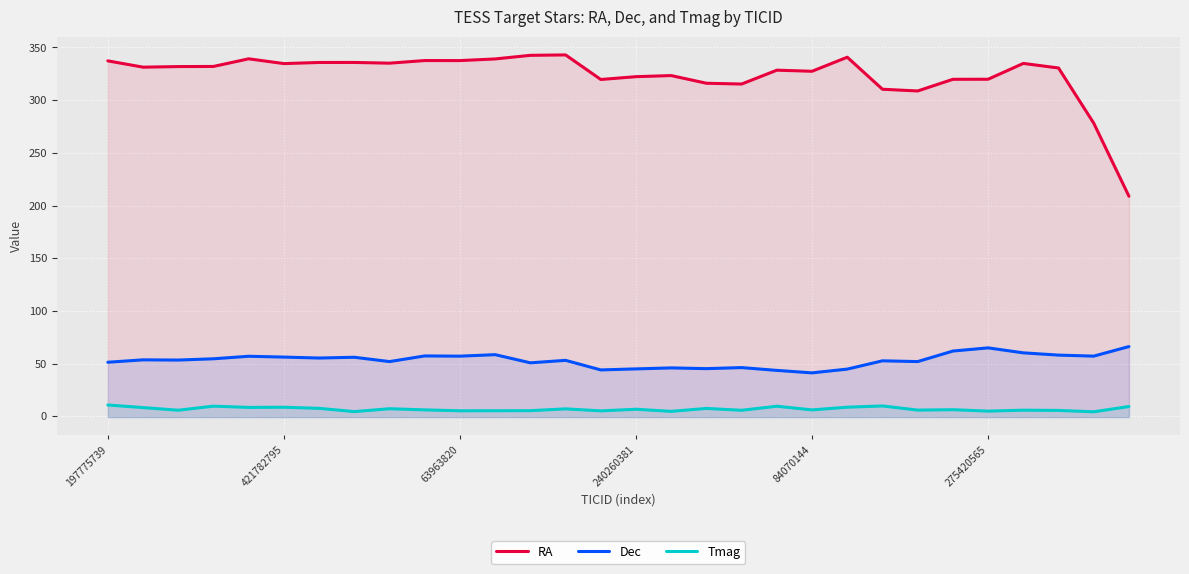

True or false: Tmag and RA cross at least once.

False